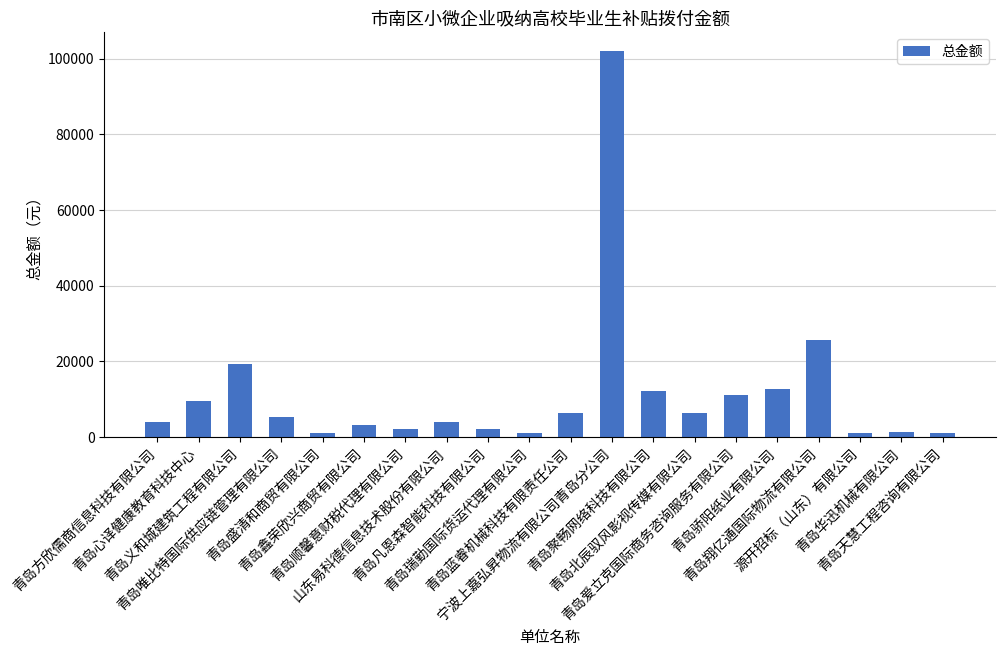

What is the difference between the maximum and minimum values?

100876.4